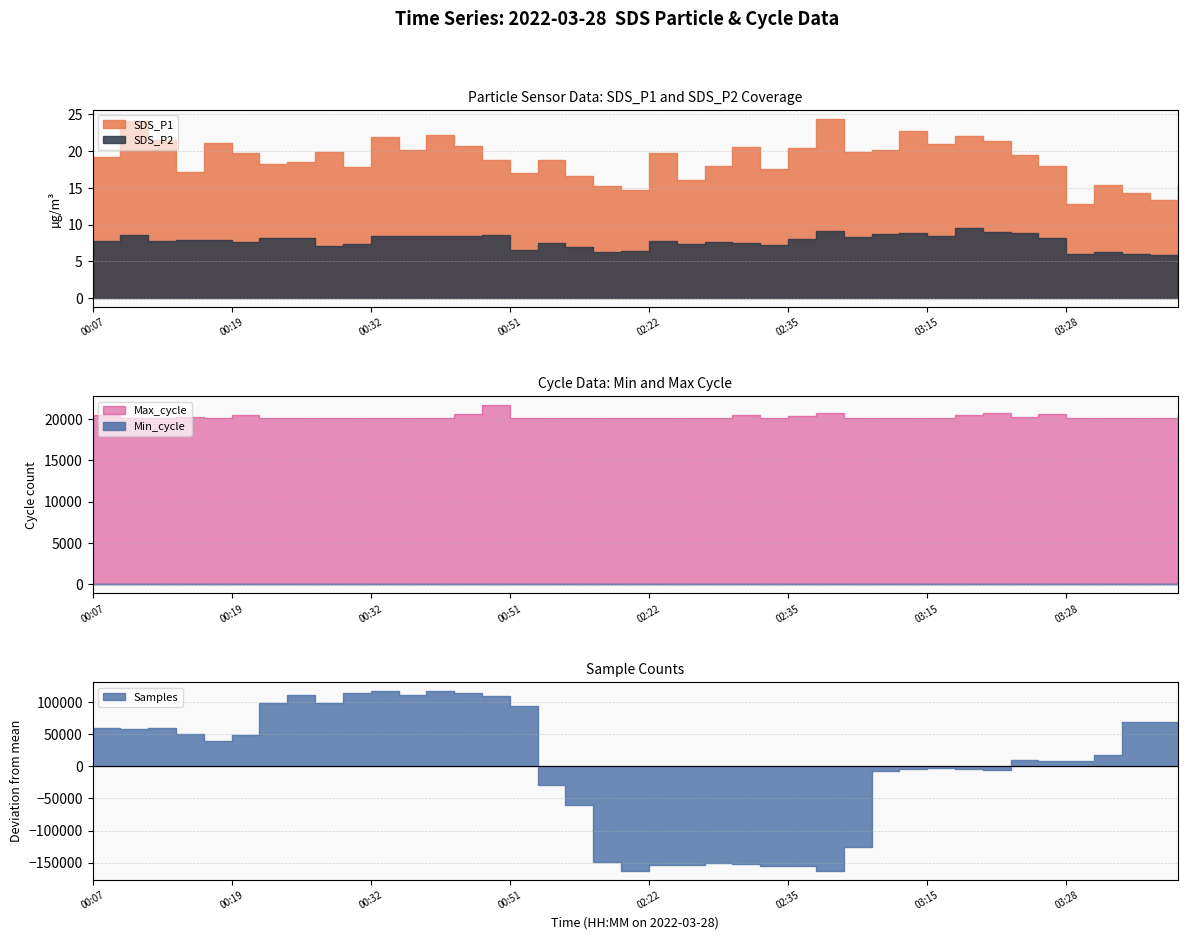

How many data points does each series have?

40